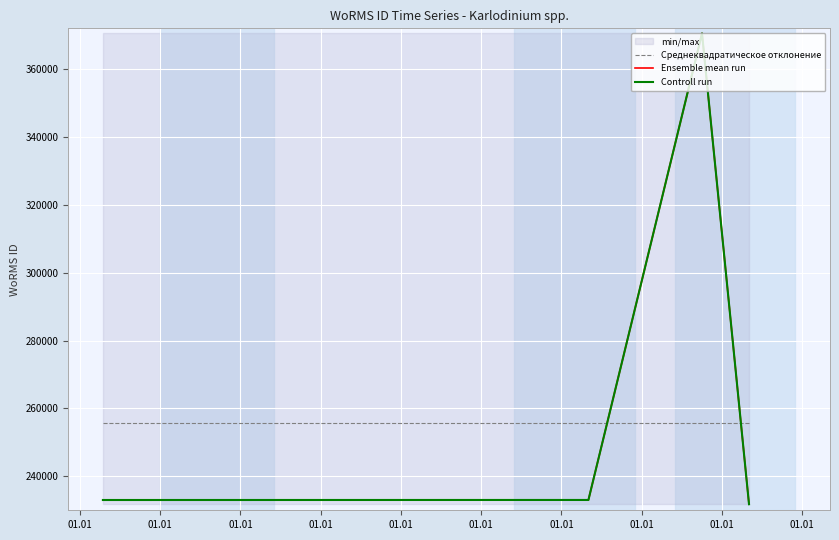

Which series ends up on top after the final intersection of Ensemble mean run and Среднеквадратическое отклонение?

Среднеквадратическое отклонение